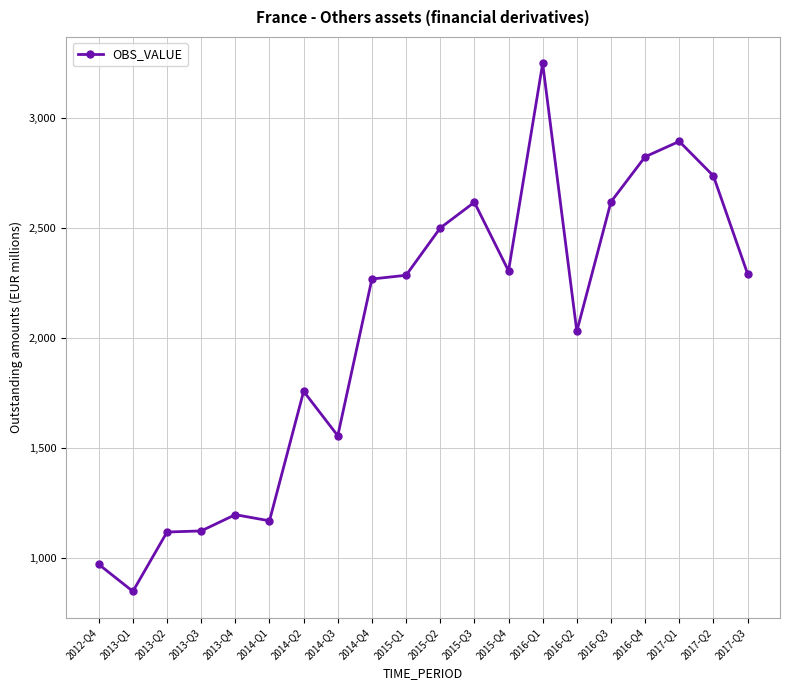

How many lines are shown in the chart?

1